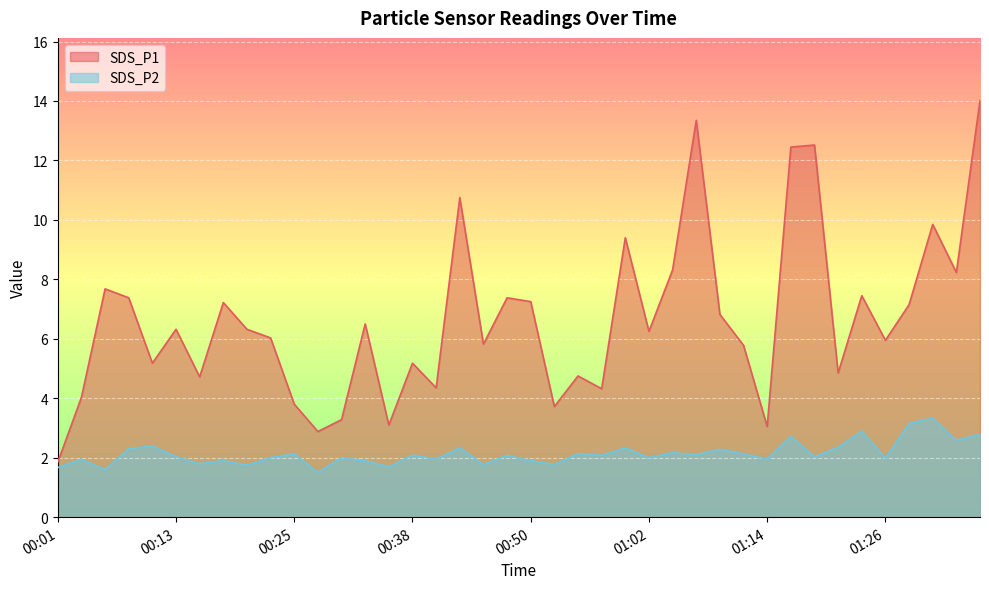

What is the smallest value displayed?

1.5